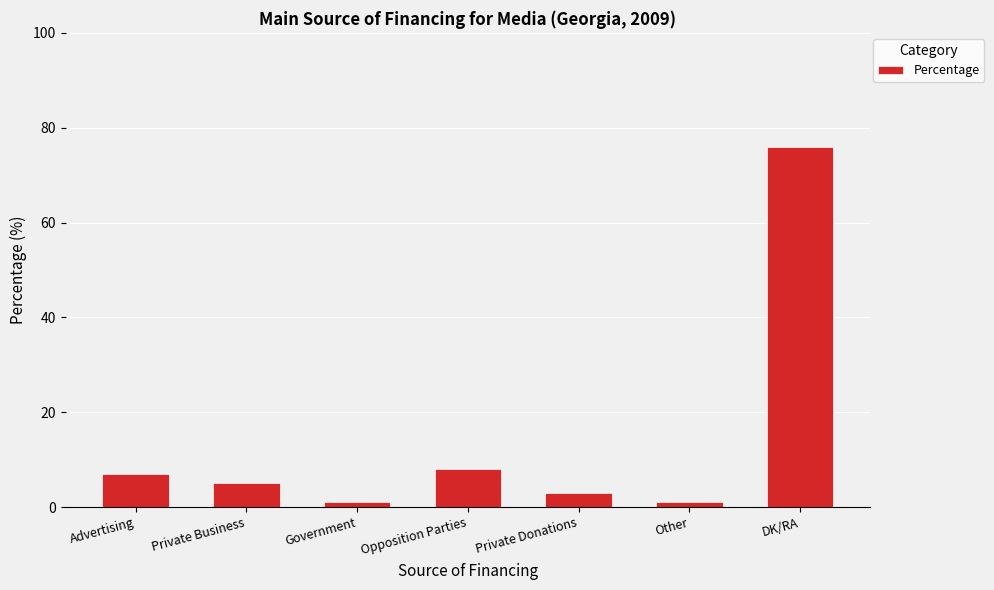

The chart shows a value of 2 at Opposition Parties. True or false?

False